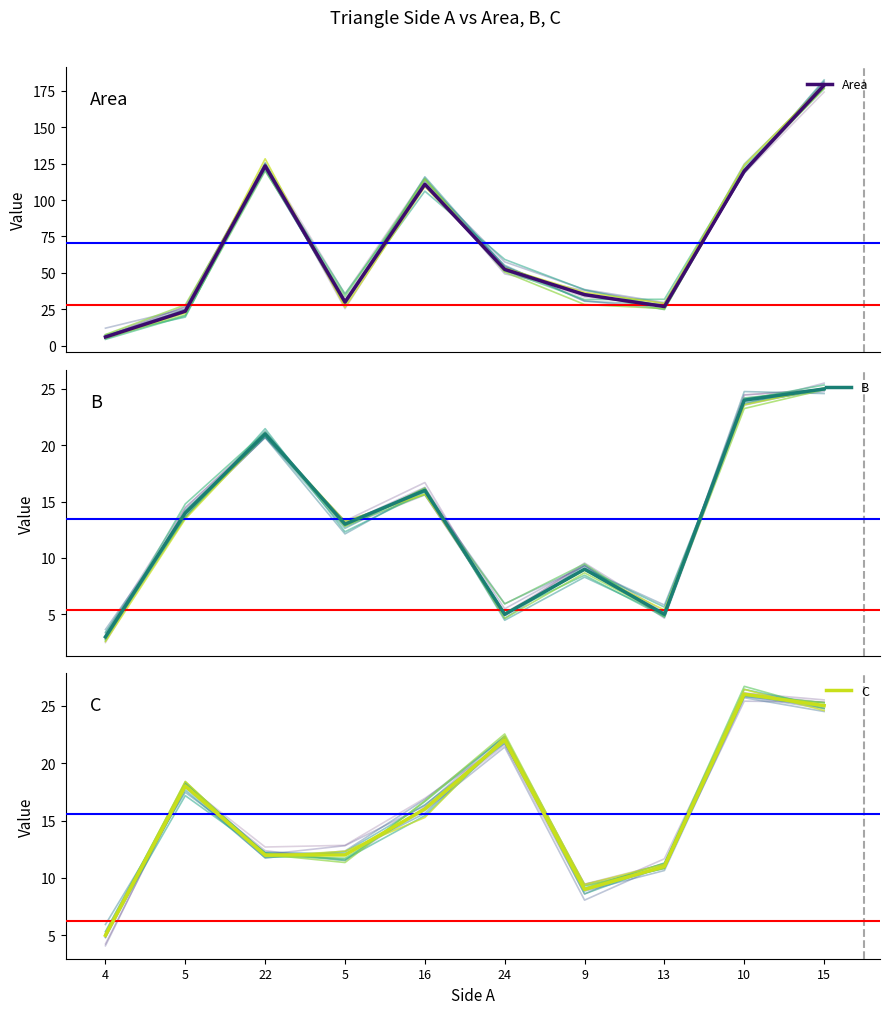

What is the label of the 2nd point from the right?

10